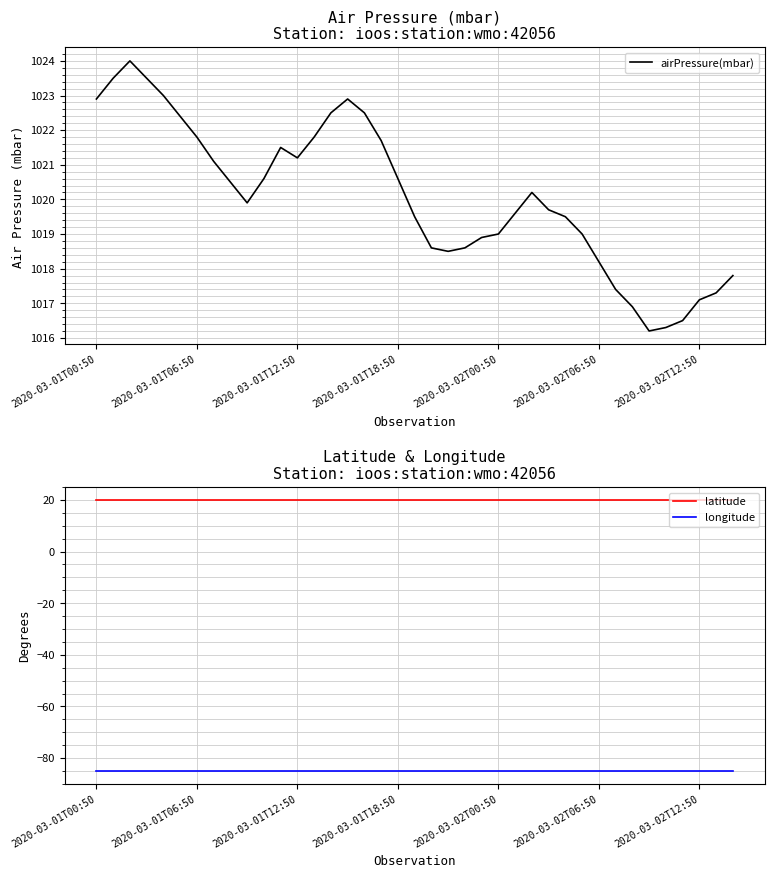

True or false: latitude and longitude intersect in this chart.

False